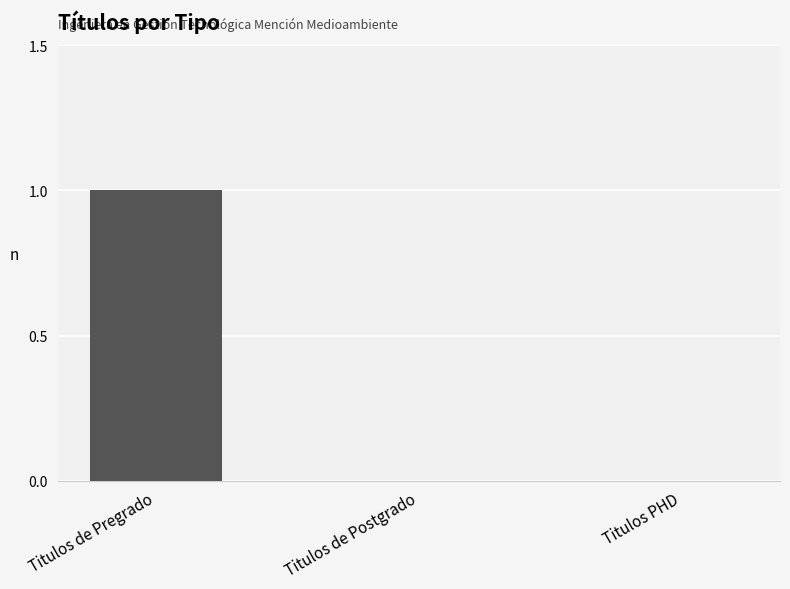

The value at Titulos de Postgrado is 0. True or false?

True